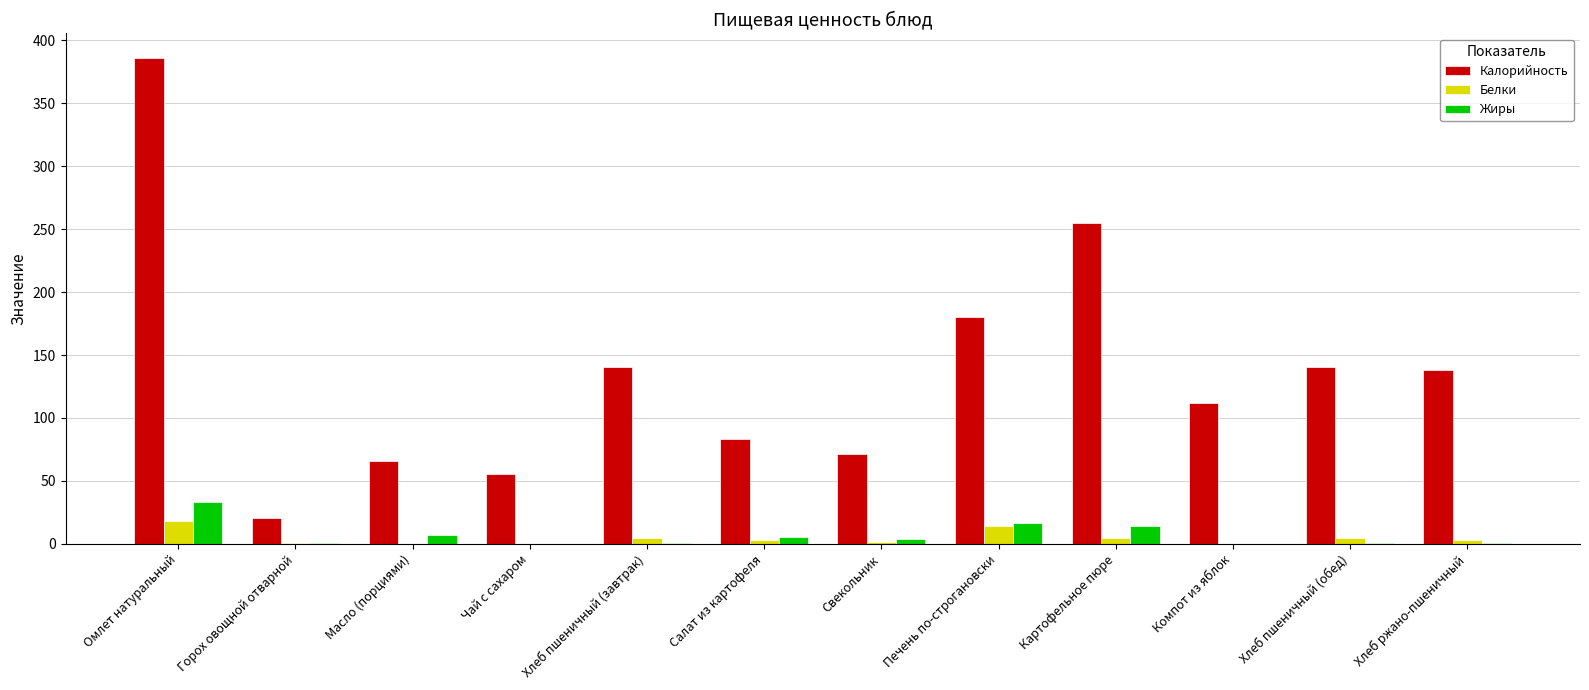

Between Салат из картофеля and Хлеб пшеничный (обед), which series saw the biggest shift?

Калорийность